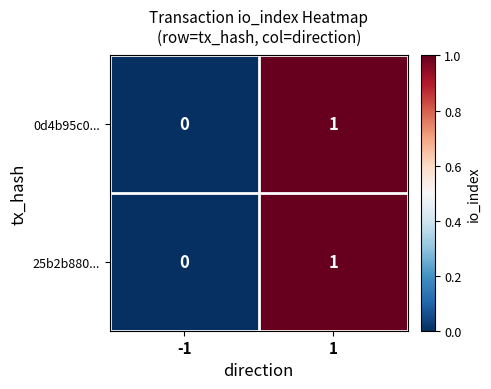

List the labels in order of 0d4b95c0... value, smallest first.

-1, 1